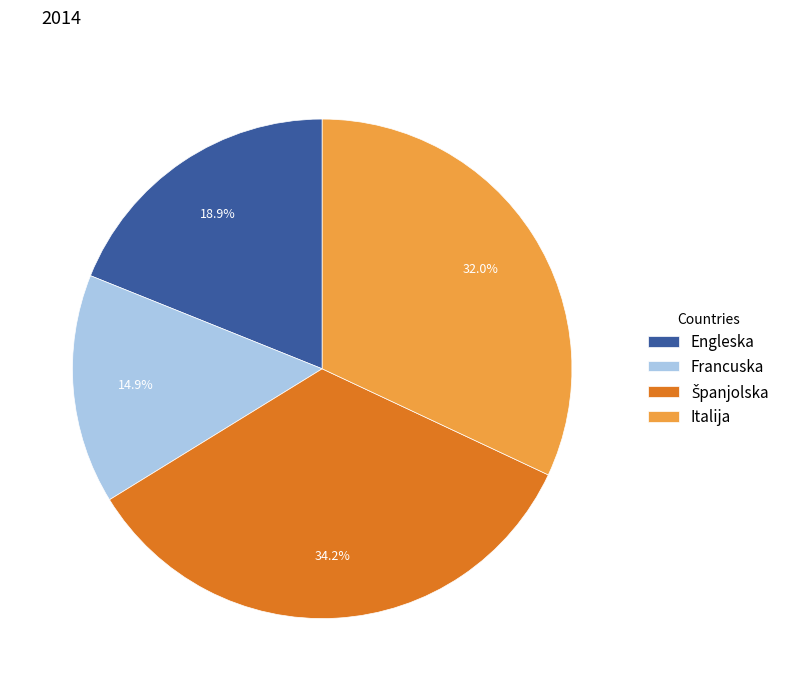

To the nearest percent, what is the difference between the largest and smallest slice percentages?

19%